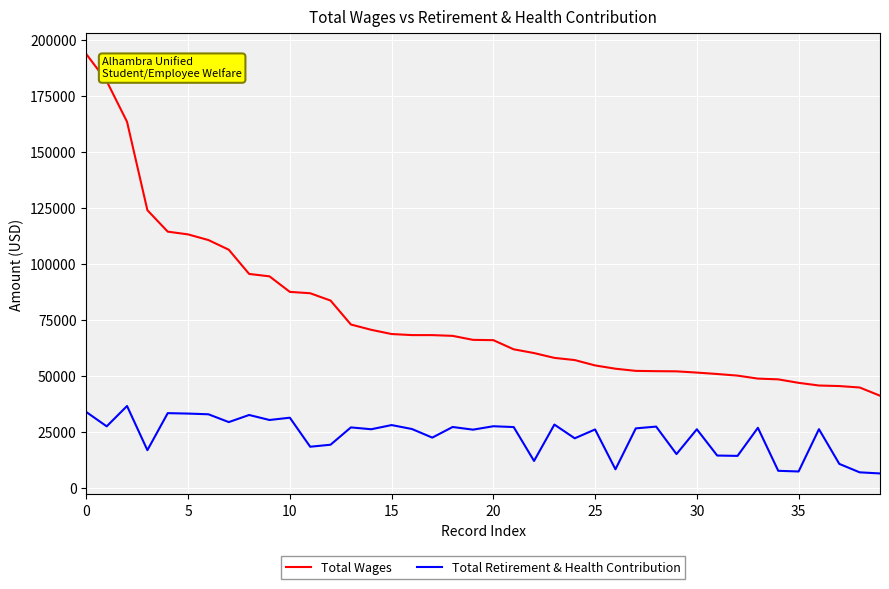

Which series has the largest total across all categories?

Total Wages